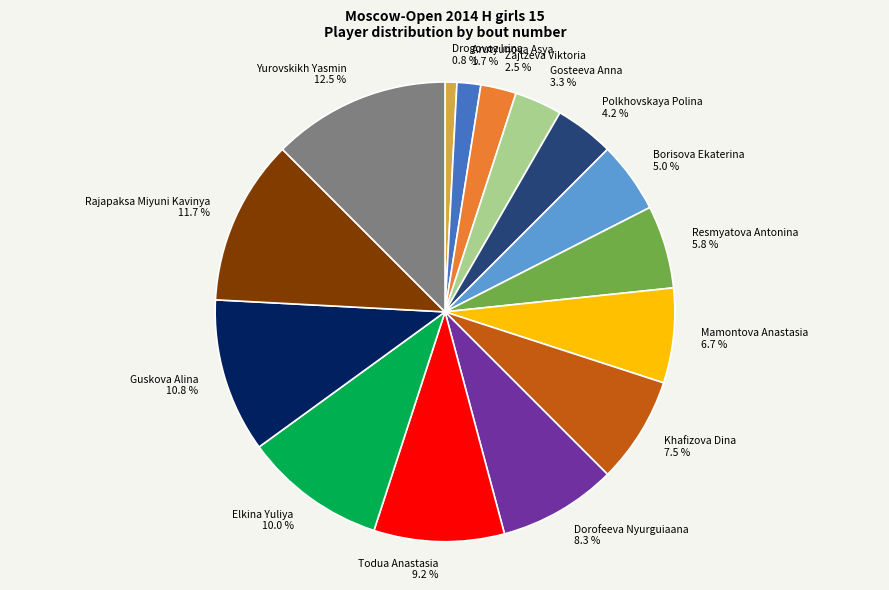

How many slices are in this pie chart?

15